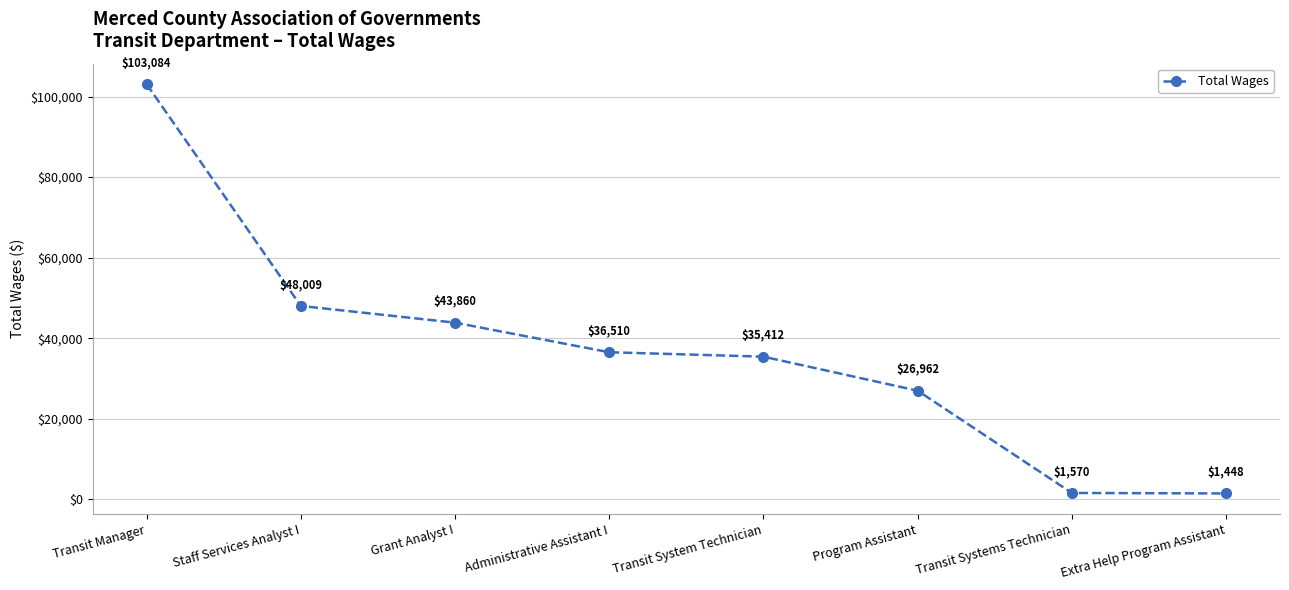

The chart shows a value of 10750 at Transit System Technician. True or false?

False